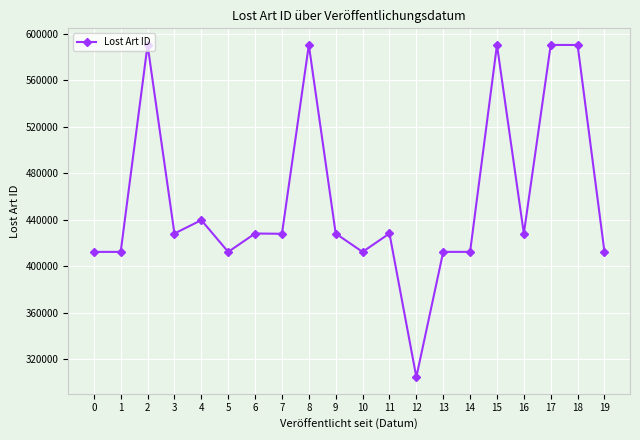

True or false: there are more than 1 points higher than both neighbors.

True